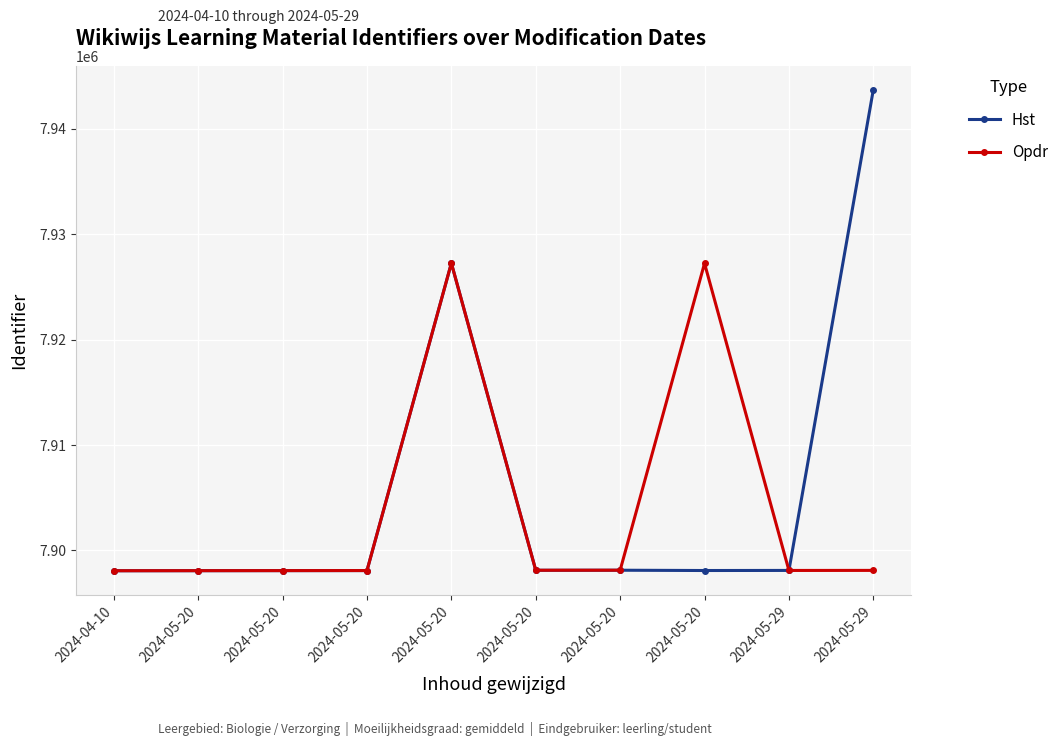

How many data points does each series have?

10